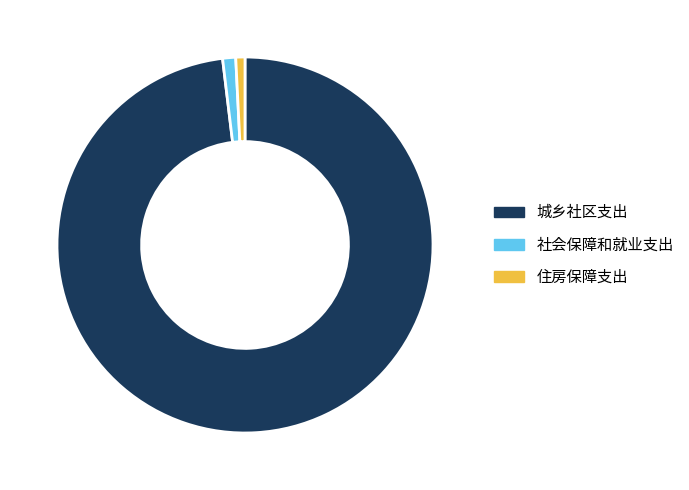

Is there any slice that represents more than half of the pie?

Yes